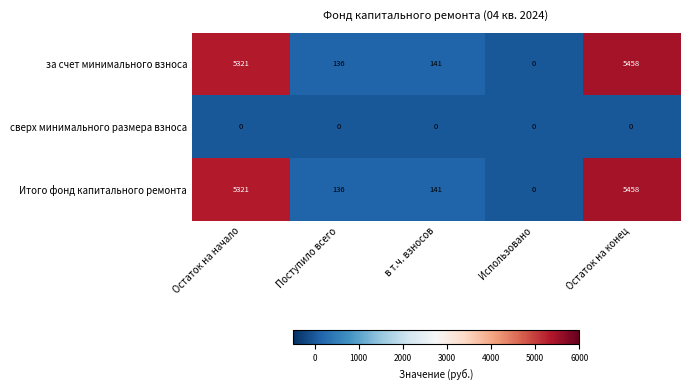

The value of сверх минимального размера взноса at Остаток на конец is 0. True or false?

True